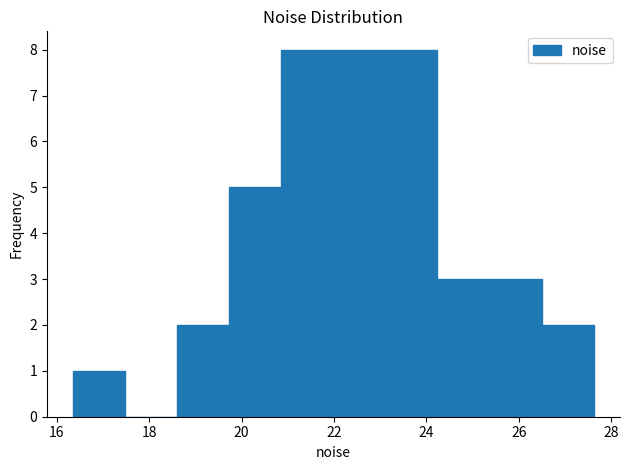

Reading left to right, list every bar in this chart as the range it spans on the x-axis followed by its height. Neither the bar edges nor the heights are printed on the chart, so give them approximately, as read against the axes.

16.4 to 17.4: 1
17.4 to 18.6: 0
18.6 to 19.8: 2
19.8 to 20.8: 5
20.8 to 22.0: 8
22.0 to 23.2: 8
23.2 to 24.2: 8
24.2 to 25.4: 3
25.4 to 26.4: 3
26.4 to 27.6: 2